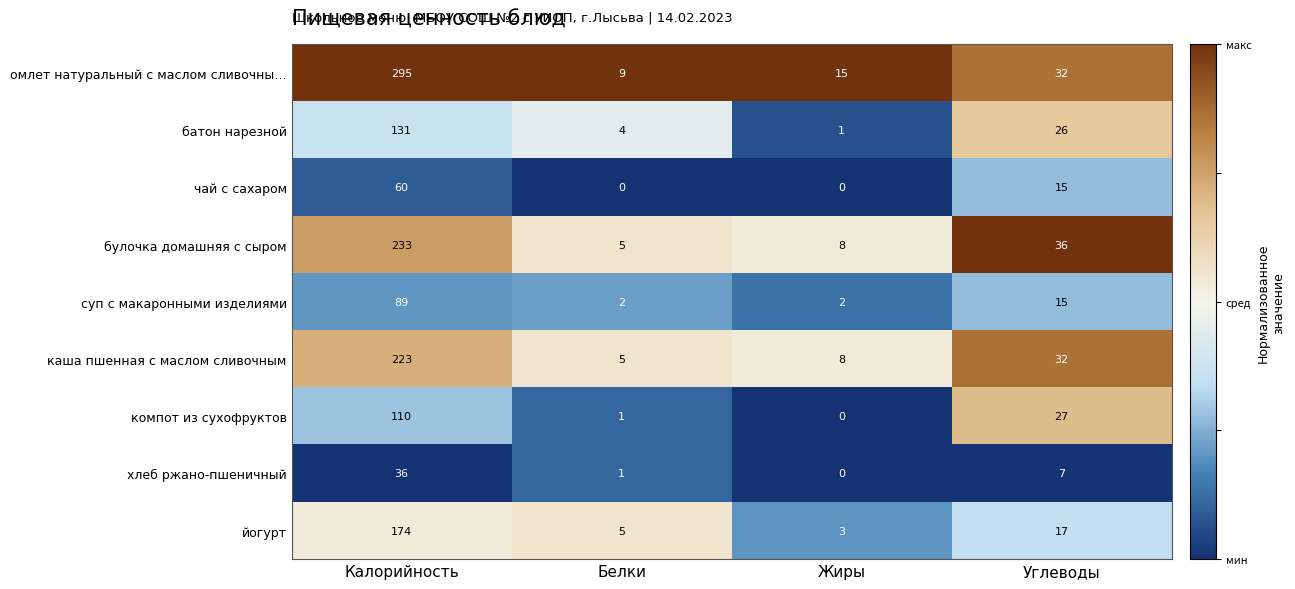

At how many categories does at least one series exceed 0?

4